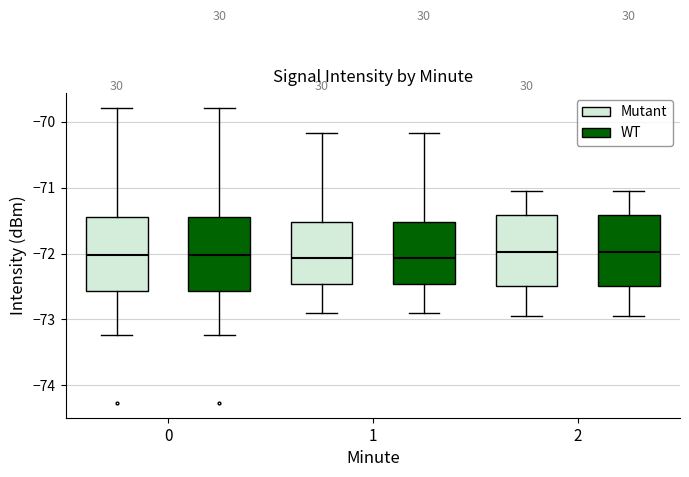

Where does the upper whisker of the box for 1 (Mutant) end on the y-axis? The values are not printed on the chart, so give them approximately, as read against the axis.

-70.2